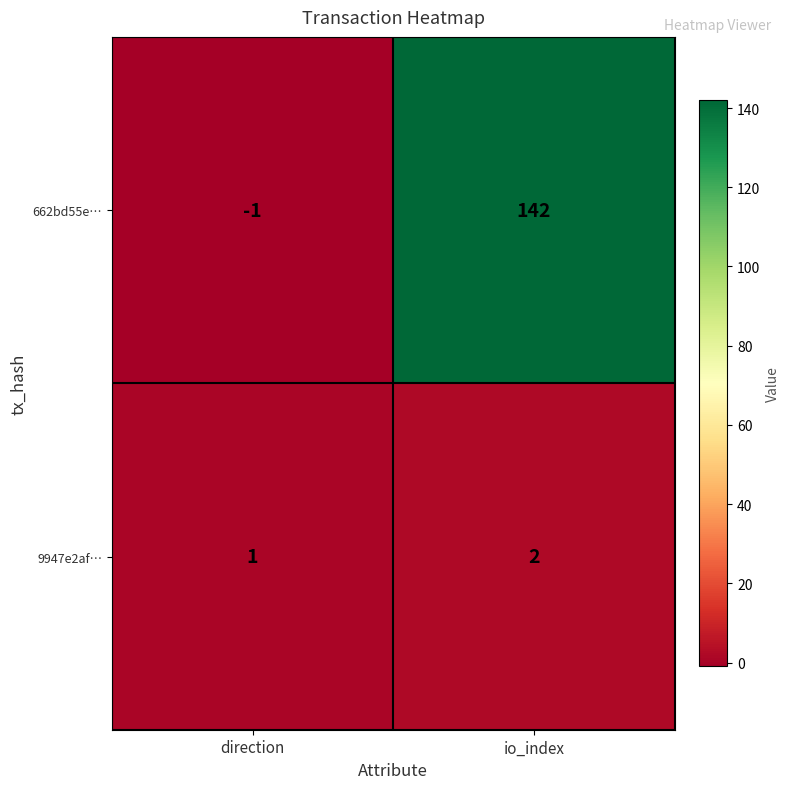

What is the greatest value displayed?

142